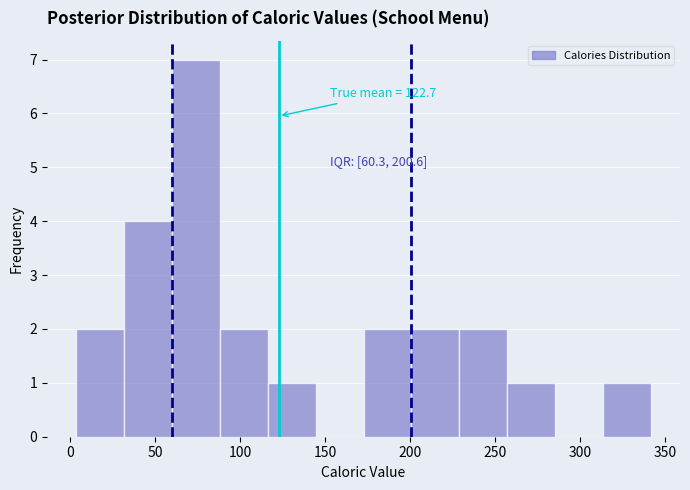

Which range on the x-axis has the tallest bar?

60 to 90